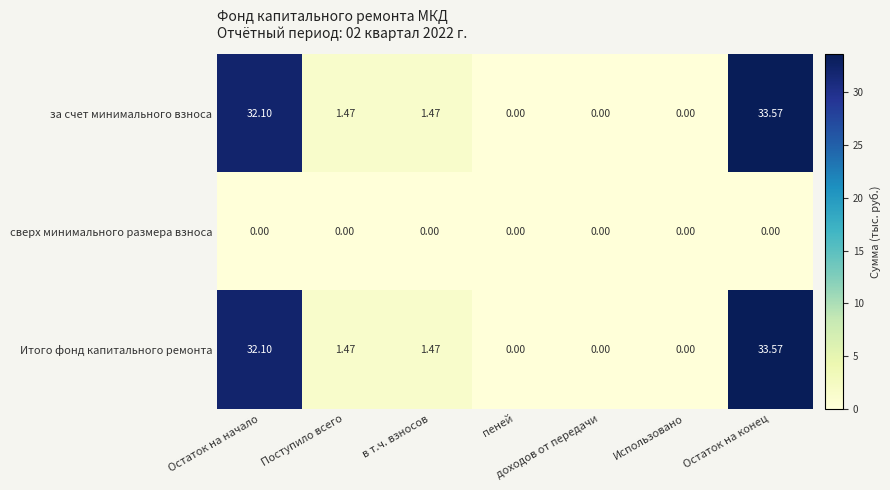

At how many categories does at least one series exceed 21?

2